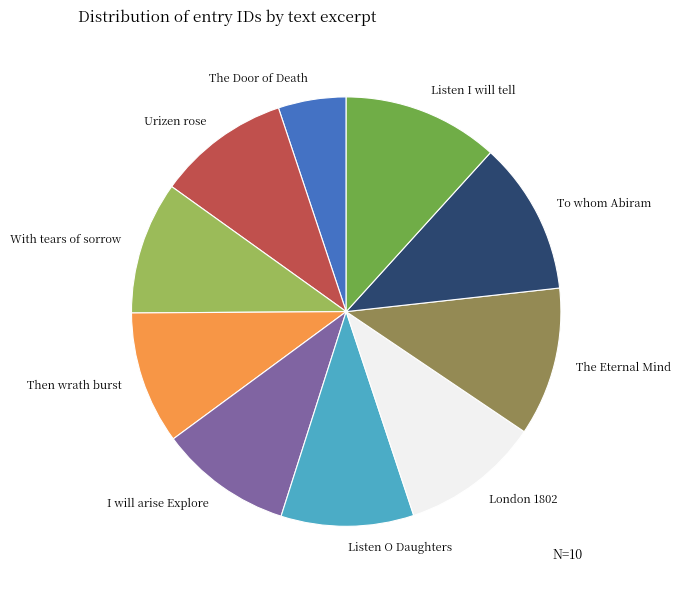

How many segments does this pie chart have?

10